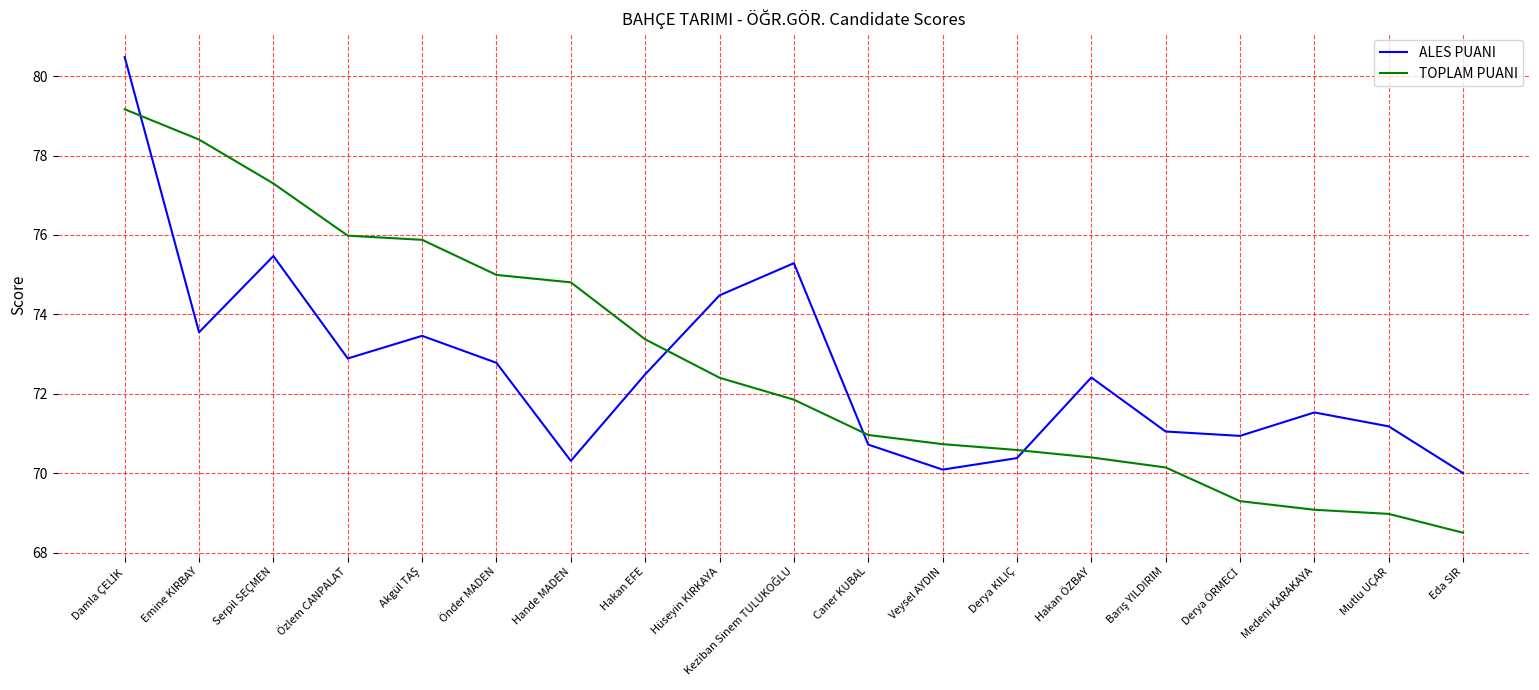

After their last crossing, which series has the higher values: ALES PUANI or TOPLAM PUANI?

ALES PUANI